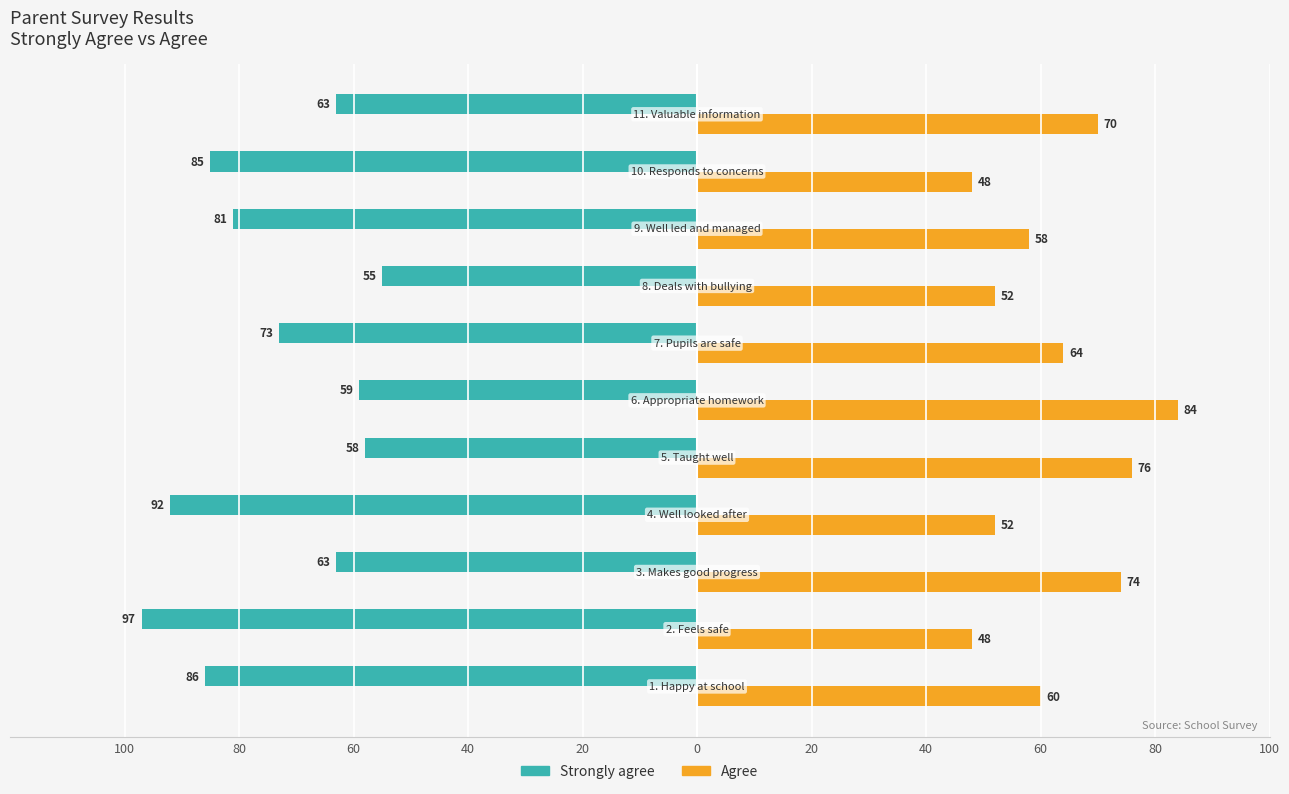

What is the average value of the Agree series?

62